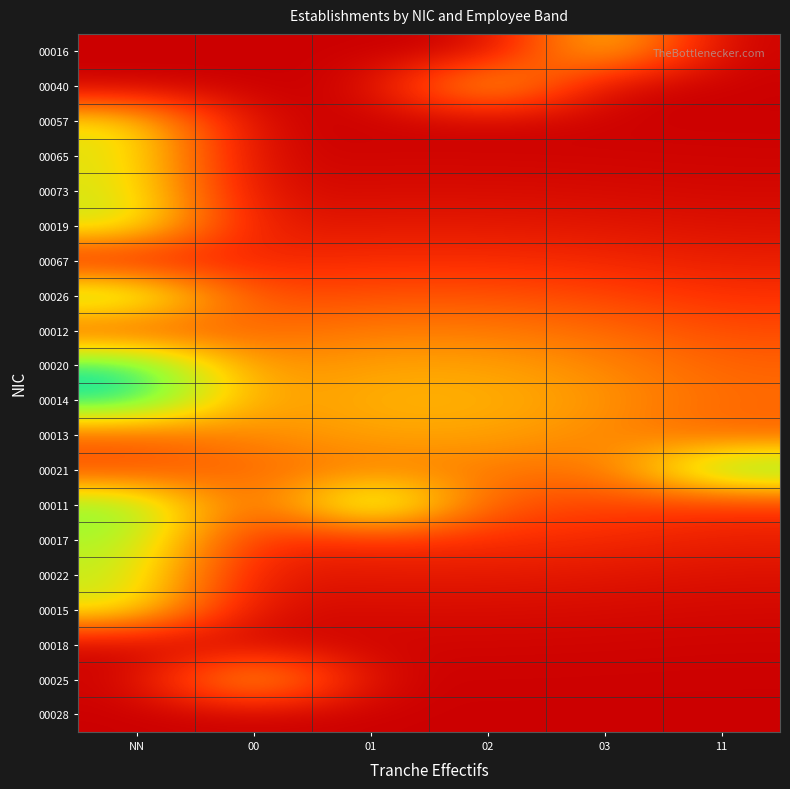

Count the number of data series in this chart.

20